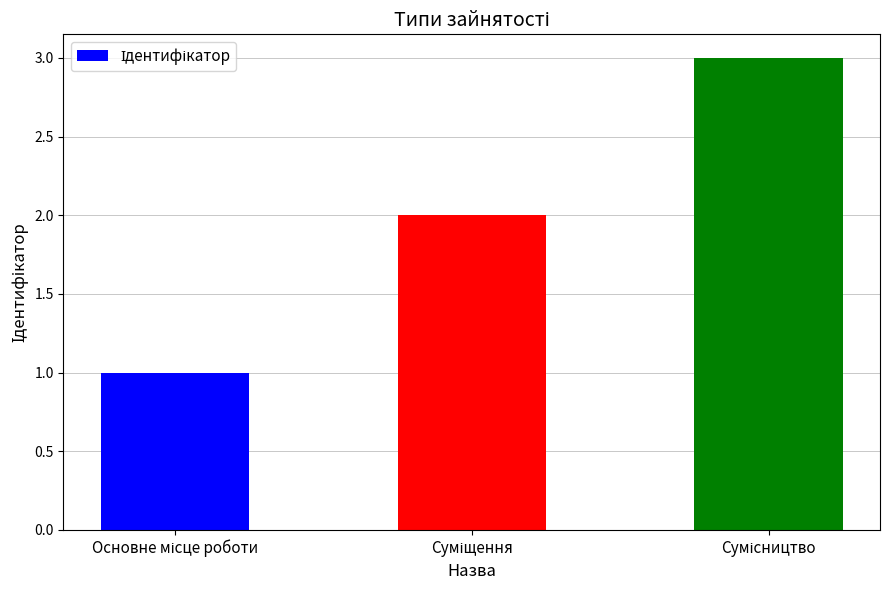

What is the maximum value shown in the chart?

3